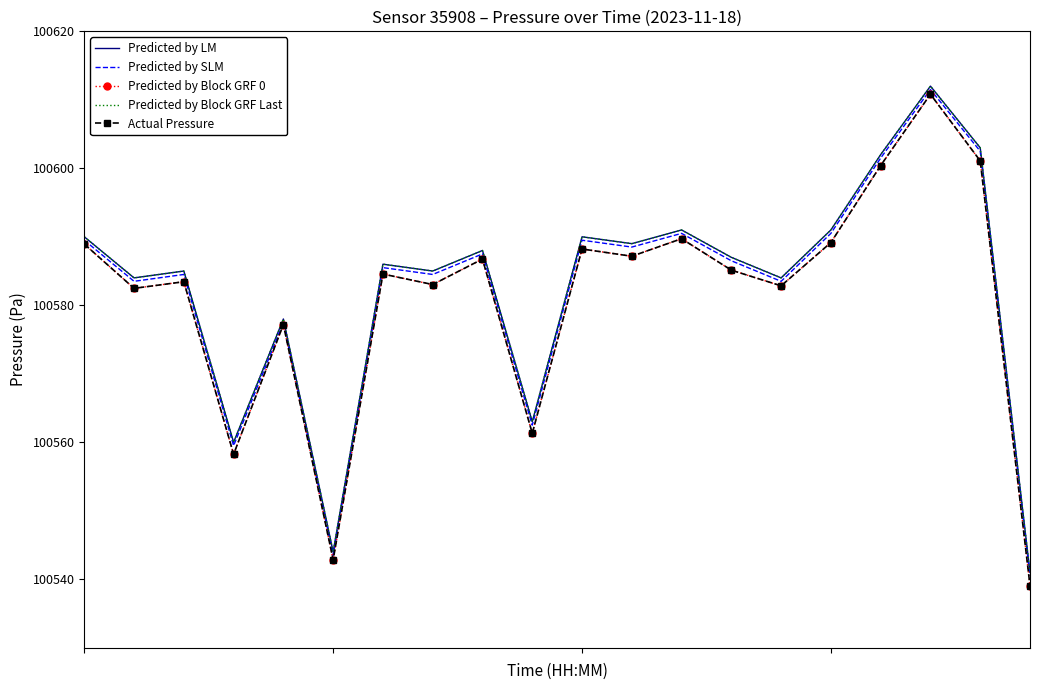

What is the value of the Predicted by LM point at the 1st from the left?

100590.0